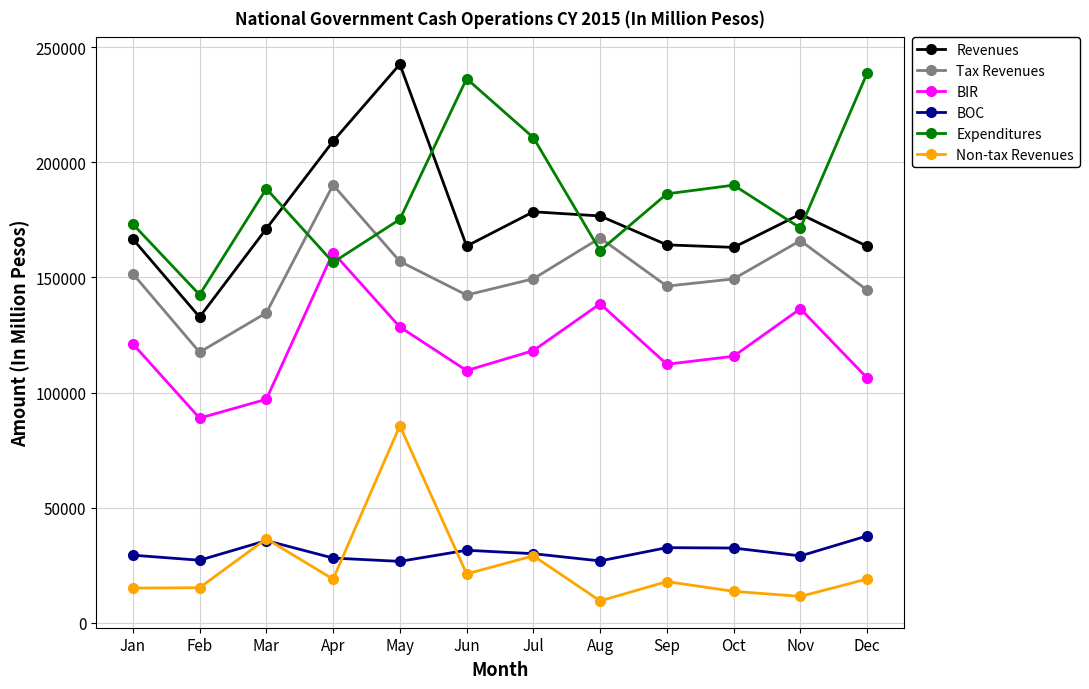

True or false: BIR and Revenues cross at least once.

False